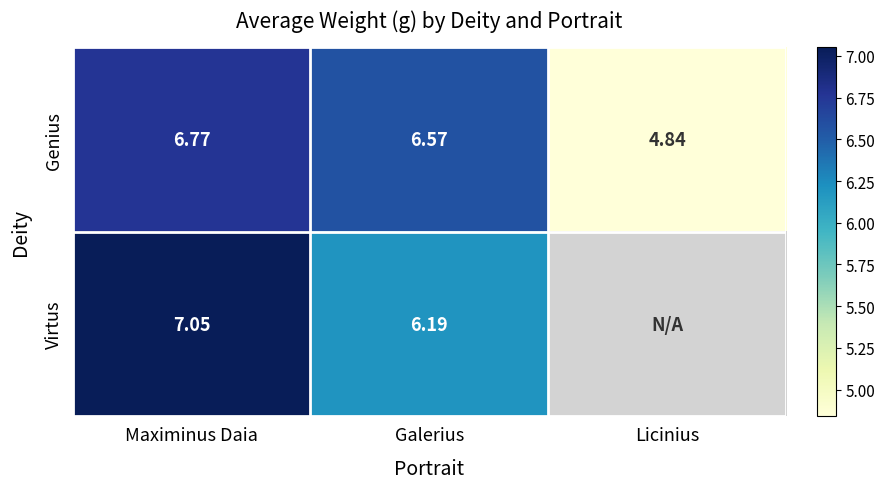

Rank the series at Galerius from lowest to highest value.

Virtus, Genius